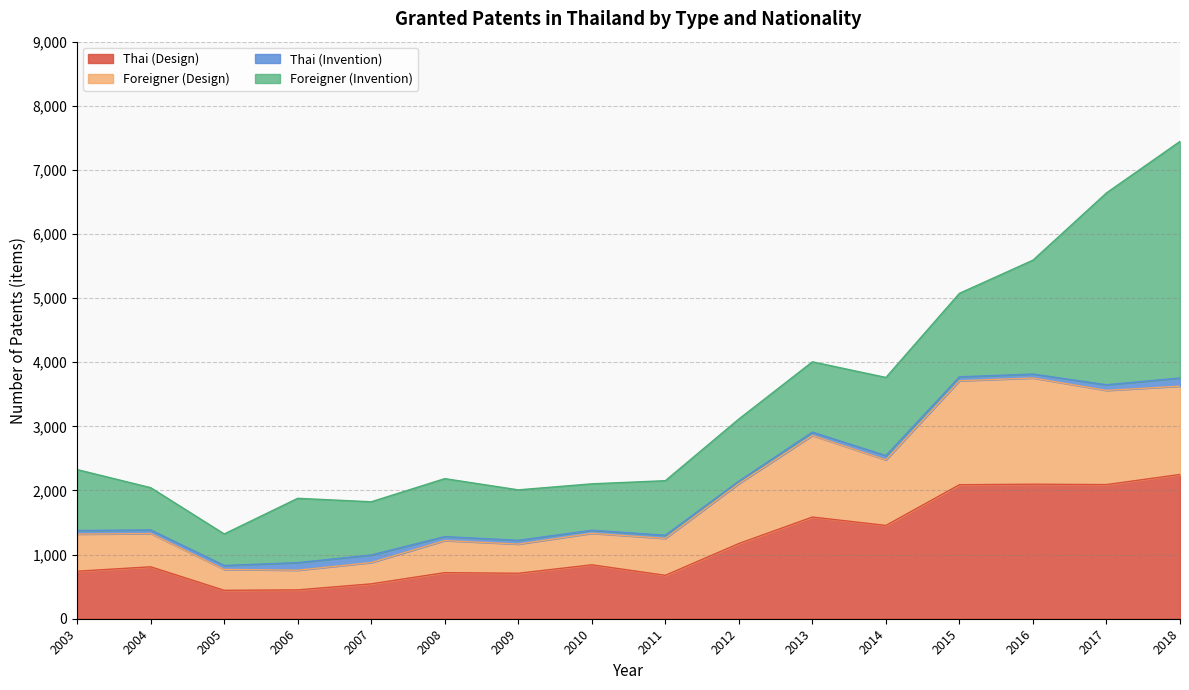

True or false: Foreigner (Design) and Thai (Design) cross at least once.

False